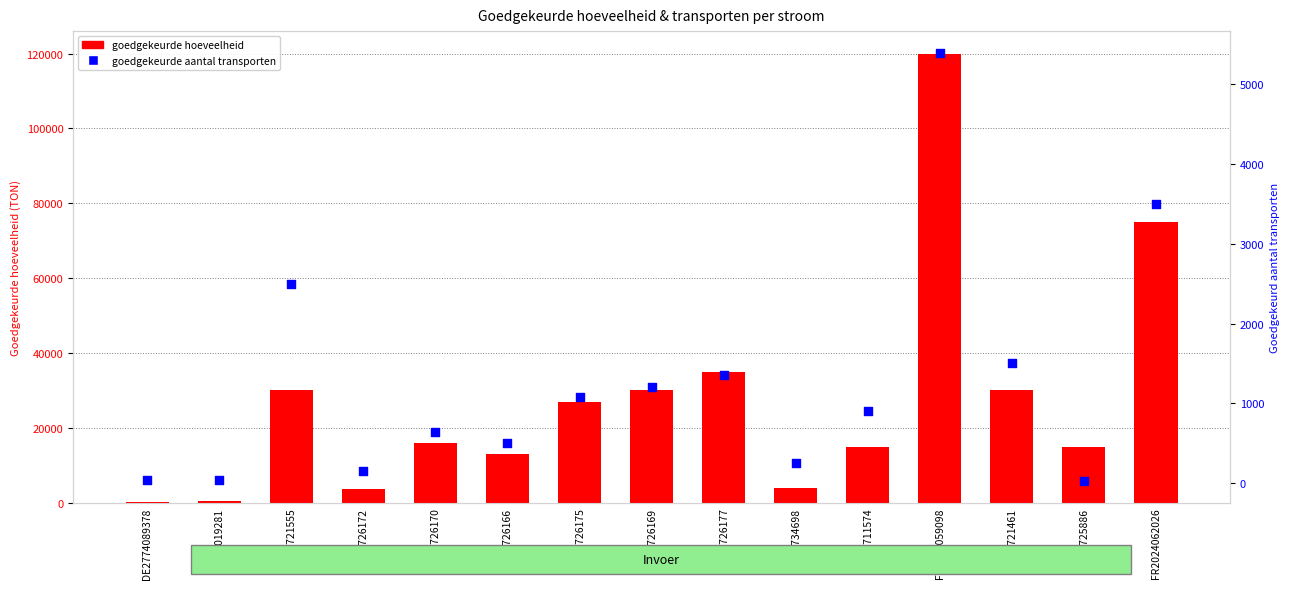

Which series contains the lowest Y value?

goedgekeurde aantal transporten